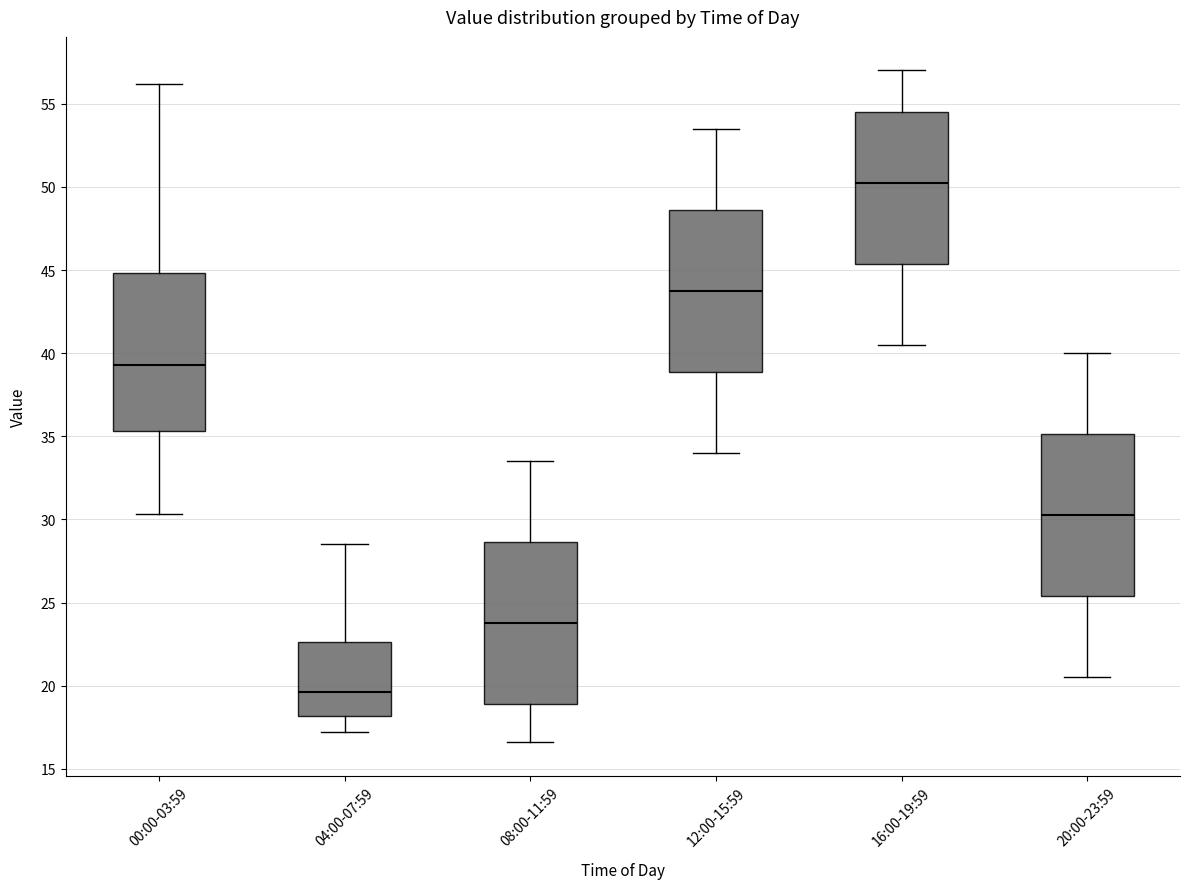

Reading left to right, read every box against the y-axis: the position of its median line, the range the box covers, and the ends of its whiskers. The values are not printed on the chart, so give them approximately, as read against the axis.

00:00-03:59: median 39.5, box 35.5 to 45.0, whiskers 30.5 to 56.0
04:00-07:59: median 19.5, box 18.0 to 22.5, whiskers 17.0 to 28.5
08:00-11:59: median 24.0, box 19.0 to 28.5, whiskers 16.5 to 33.5
12:00-15:59: median 44.0, box 39.0 to 48.5, whiskers 34.0 to 53.5
16:00-19:59: median 50.5, box 45.5 to 54.5, whiskers 40.5 to 57.0
20:00-23:59: median 30.5, box 25.5 to 35.0, whiskers 20.5 to 40.0